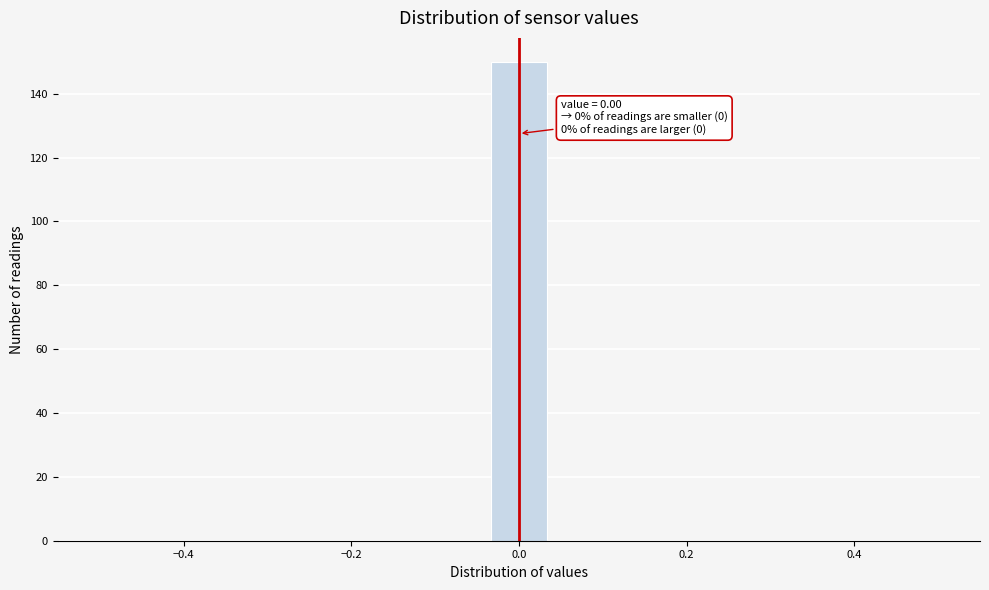

Read against the x-axis, roughly where is the centre of the tallest bar?

0.00